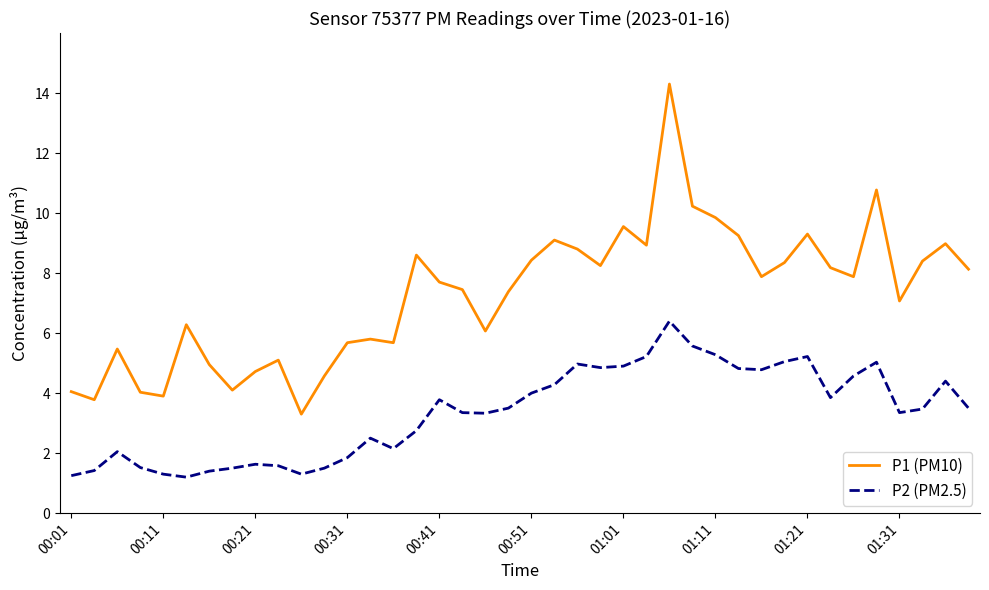

What is the highest value of the P1 (PM10) series?

14.3